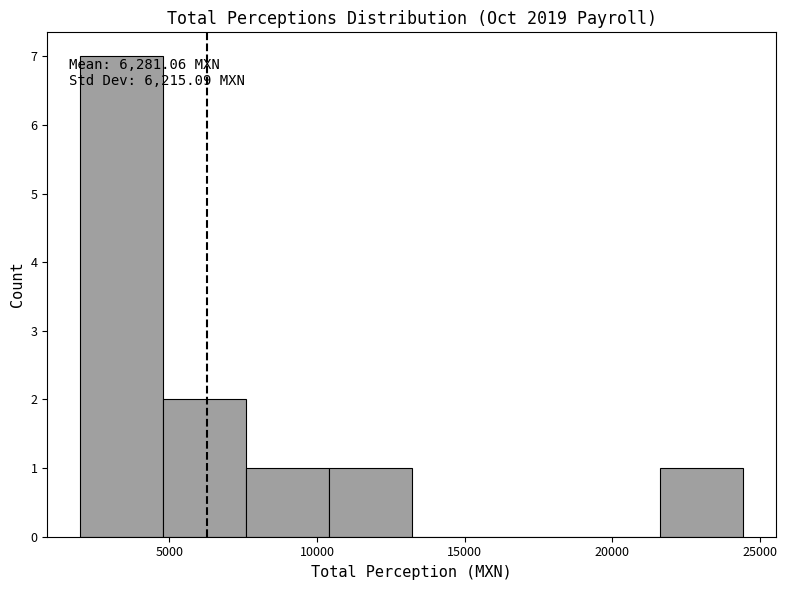

Which range on the x-axis has the tallest bar?

2000 to 5000